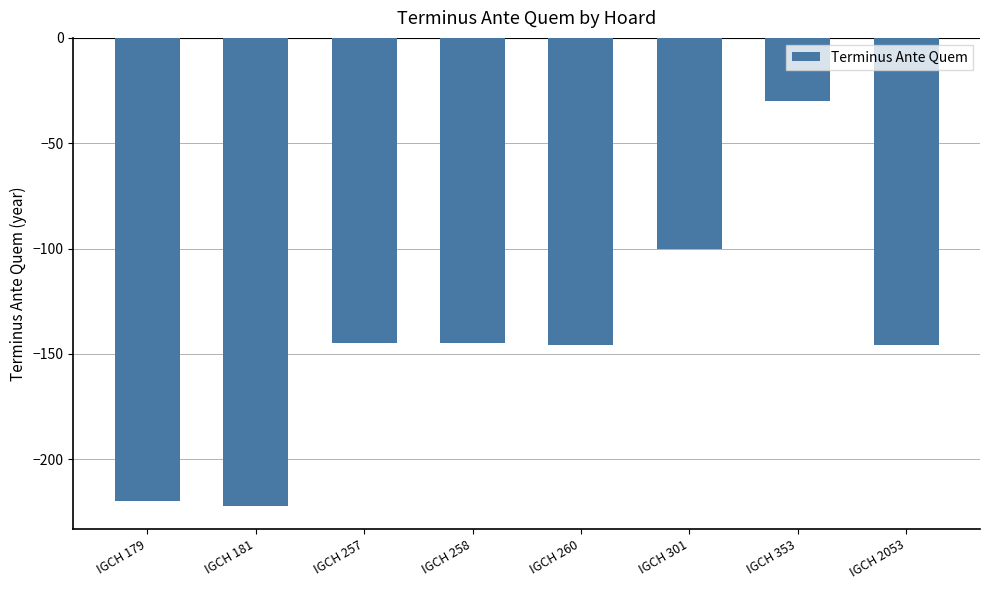

The chart shows a value of -145 at IGCH 257. True or false?

True